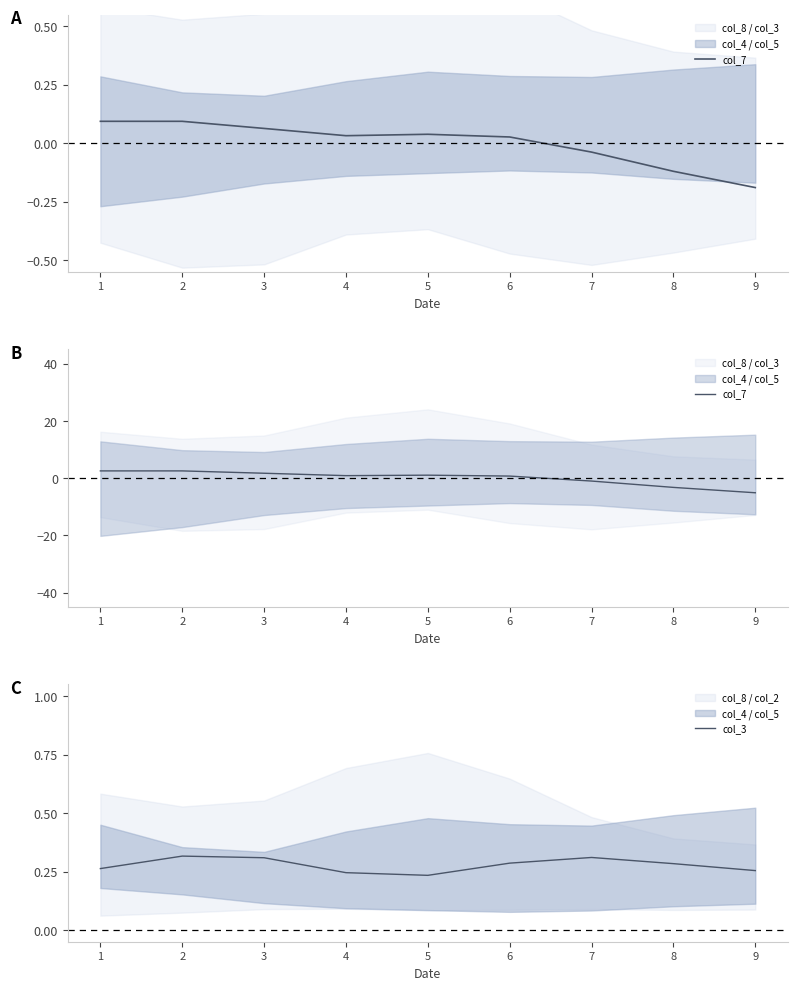

Which series has the widest spread of values?

col_7